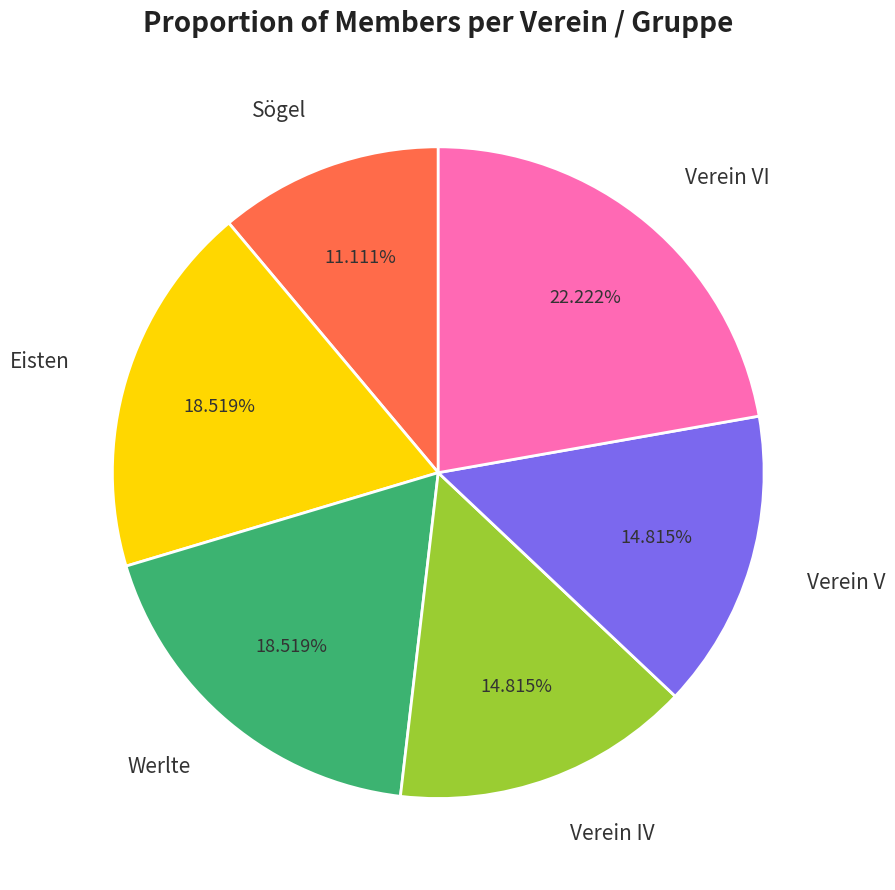

To the nearest percent, what is the combined percentage of Werlte and Verein VI?

41%